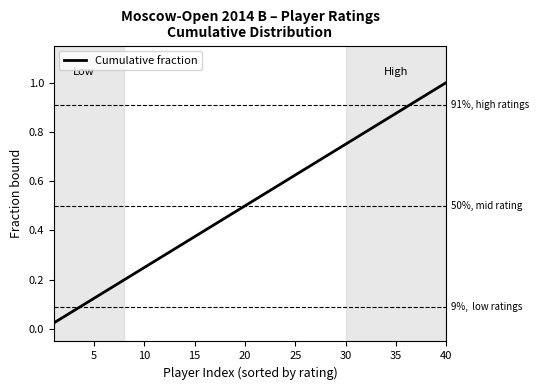

The value at 25 is 0.9. True or false?

False